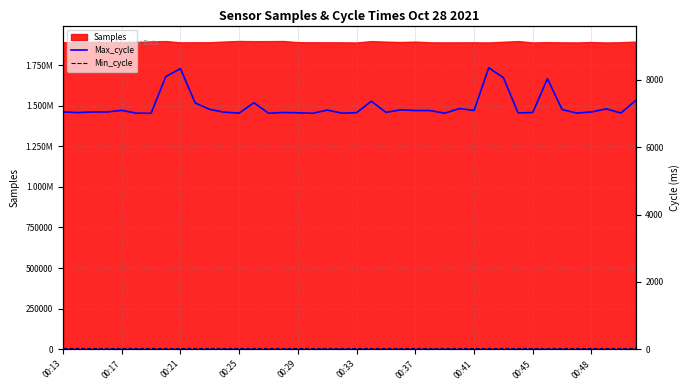

How many categories are shown in the chart?

40